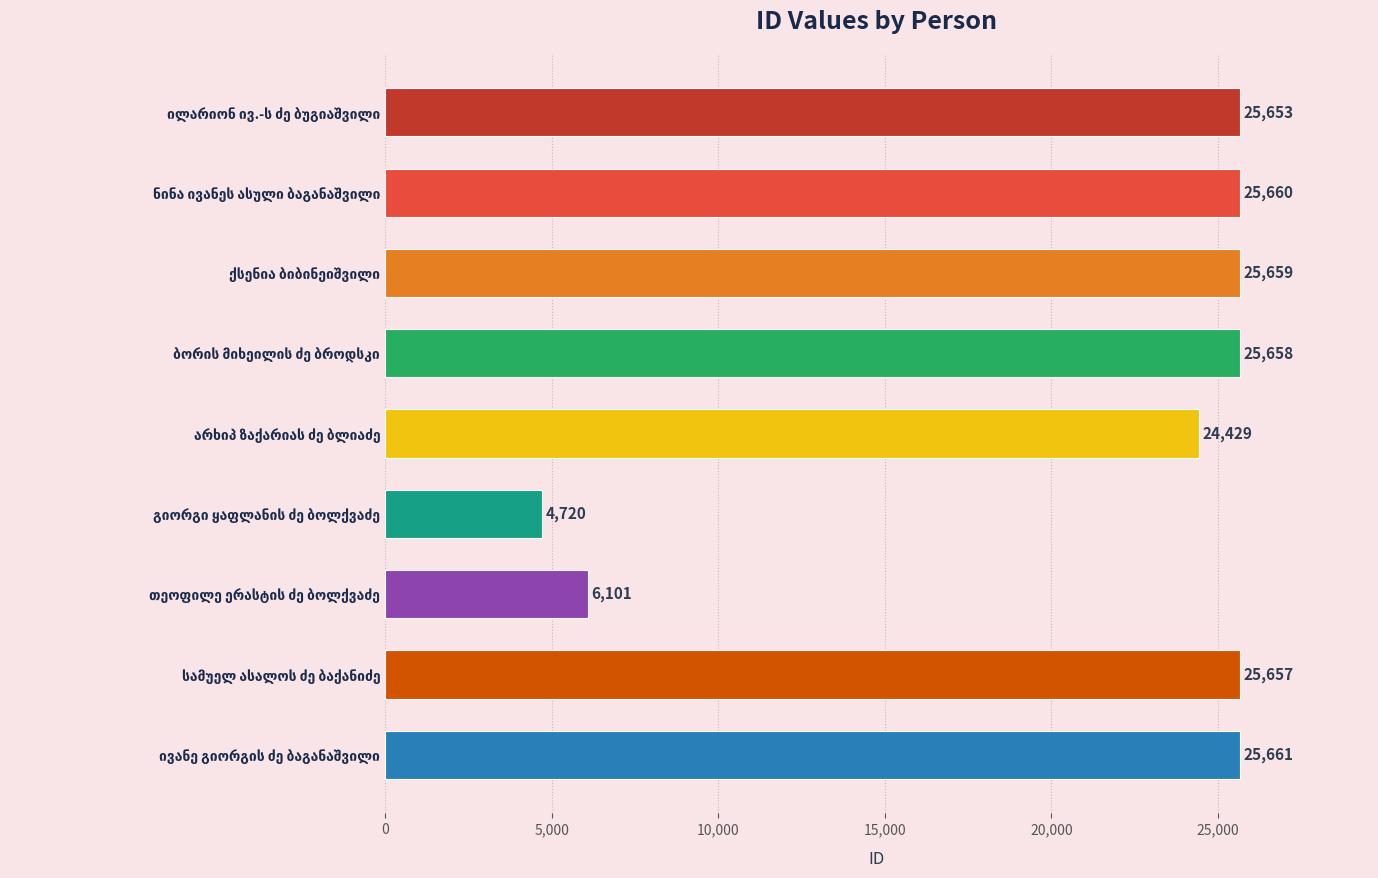

What is the smallest value displayed?

4720